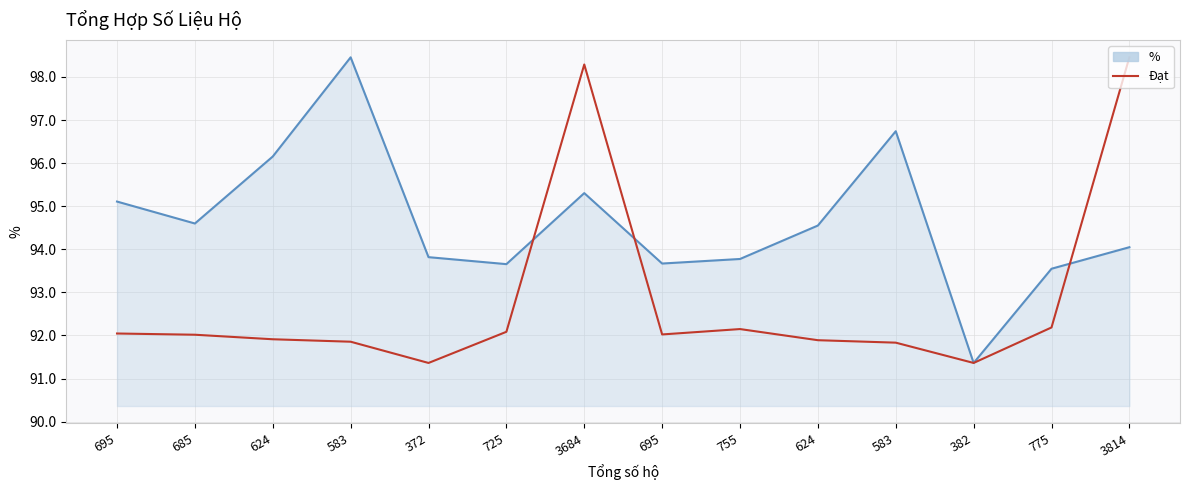

Reading left to right, what are all the values shown in this chart?

% (line): 695=95.1	685=94.6	624=96.2	583=98.5	372=93.8	725=93.7	3684=95.3	695=93.7	755=93.8	624=94.6	583=96.7	382=91.4	775=93.5	3814=94.0
Đạt: 695=92.0	685=92.0	624=91.9	583=91.9	372=91.4	725=92.1	3684=98.3	695=92.0	755=92.1	624=91.9	583=91.8	382=91.4	775=92.2	3814=98.5